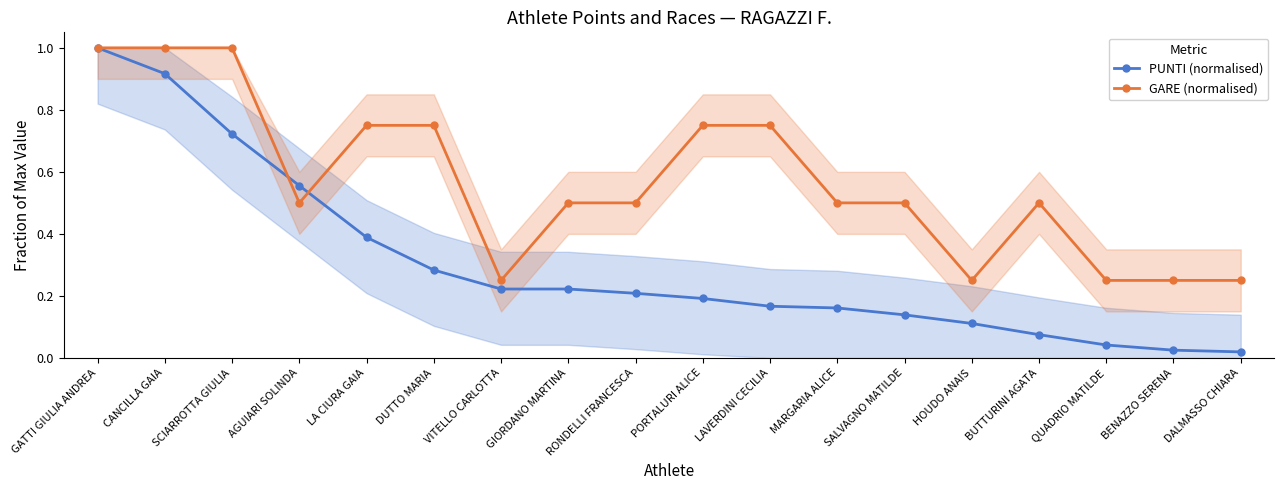

The GARE (normalised) series shows 0.5 at AGUIARI SOLINDA. True or false?

True